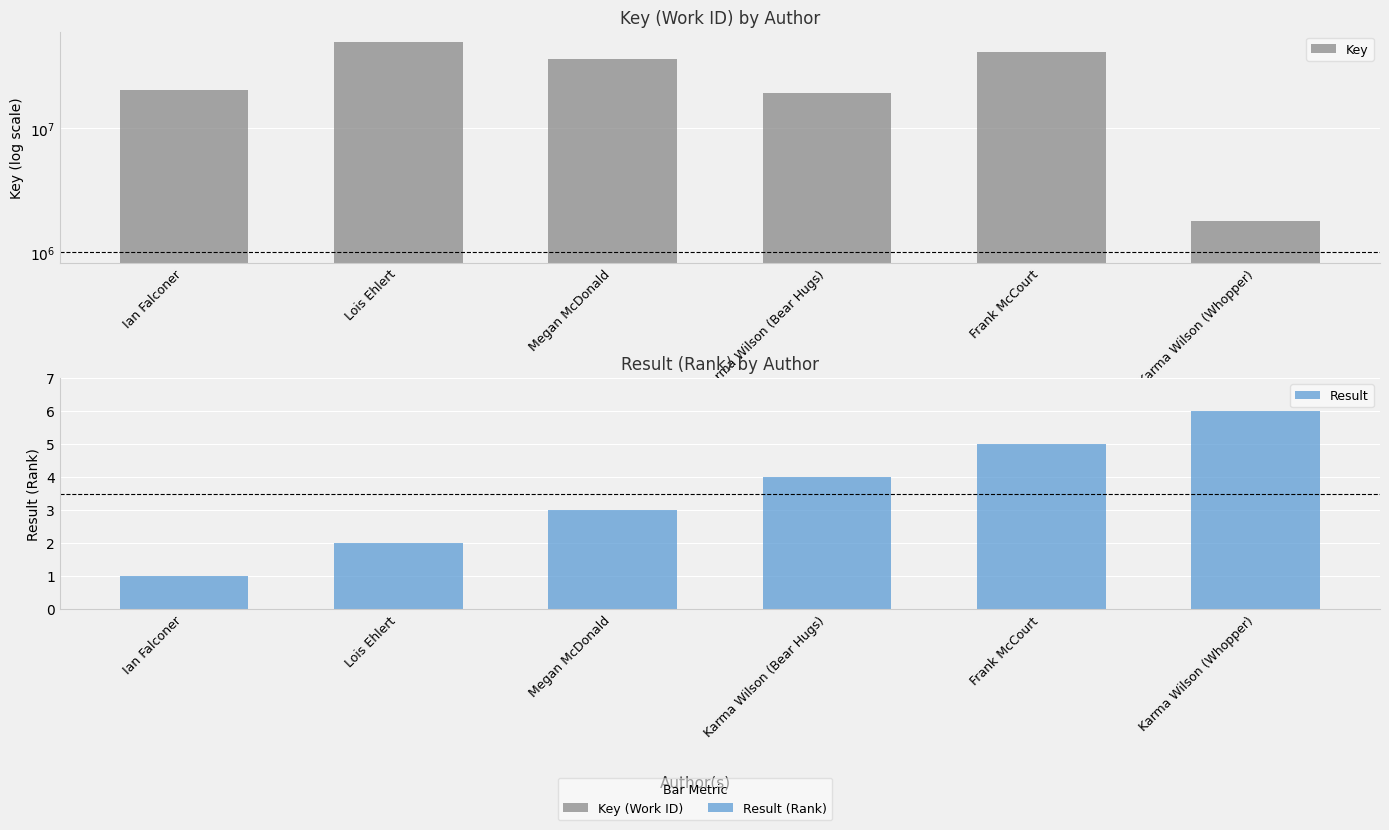

What position from the left is Megan McDonald?

3